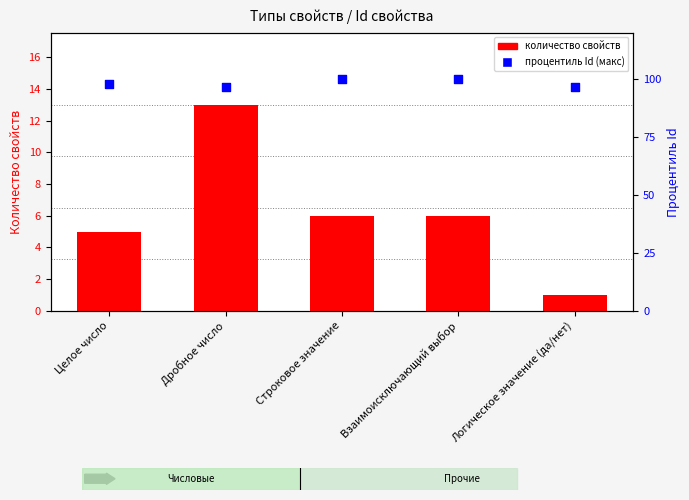

At which category is the sum across all series the highest?

Дробное число